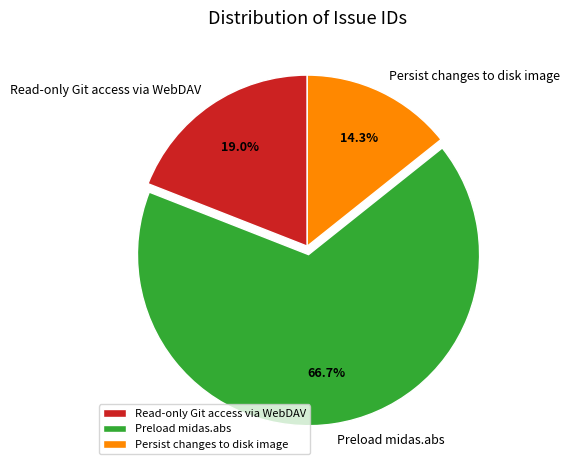

Which slice is the smallest?

Persist changes to disk image